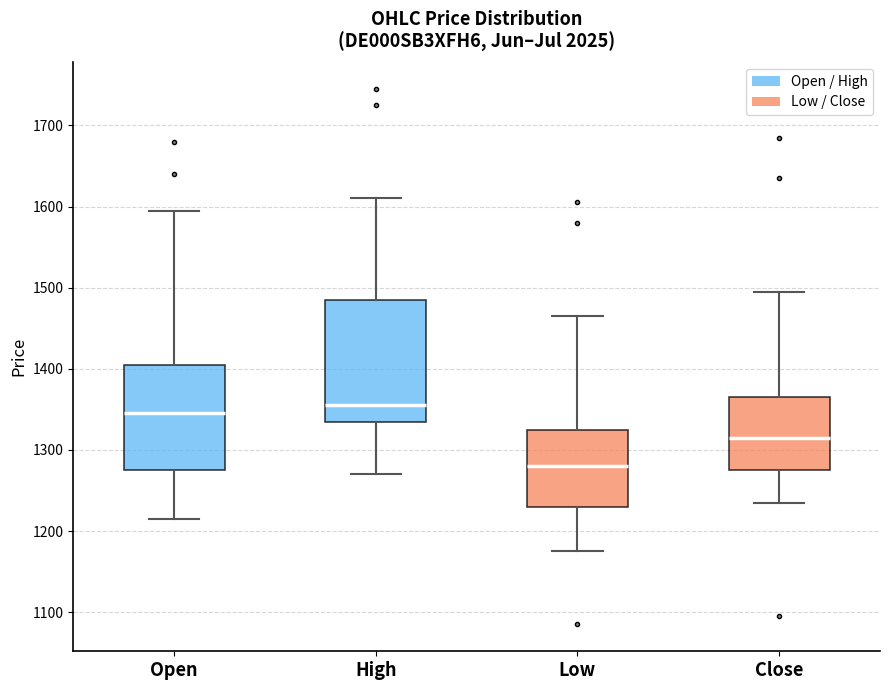

Which box is the tallest, from its lower edge to its upper edge?

High